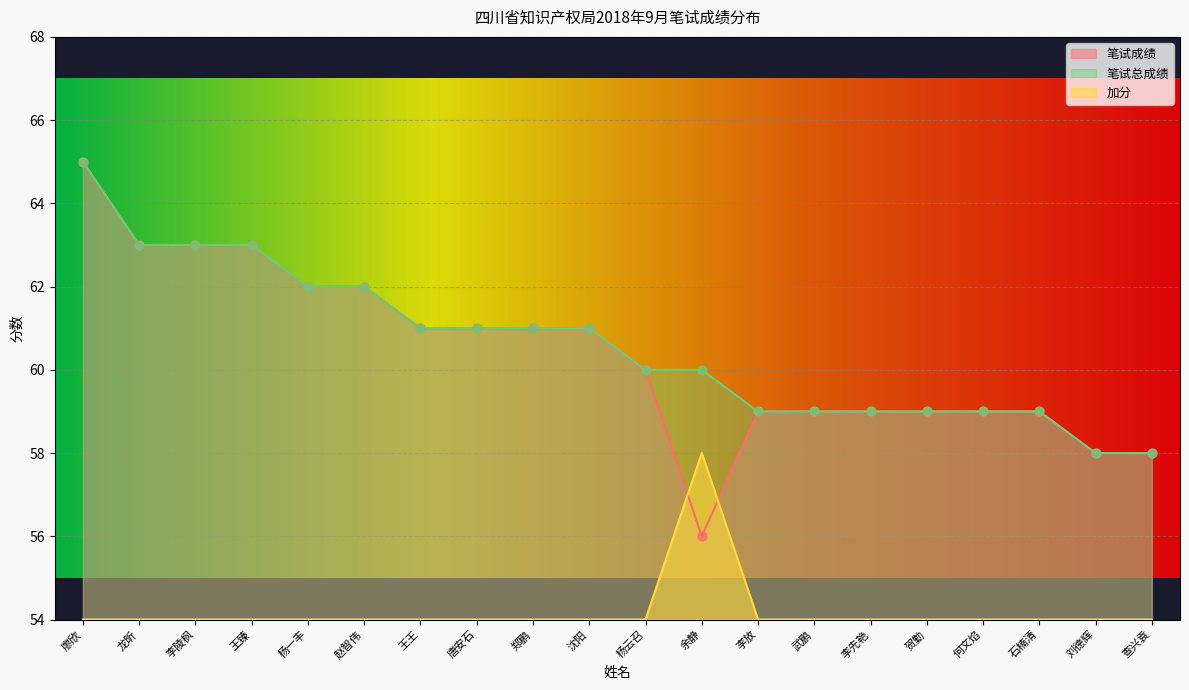

At which category is the sum across all series the highest?

廖欣